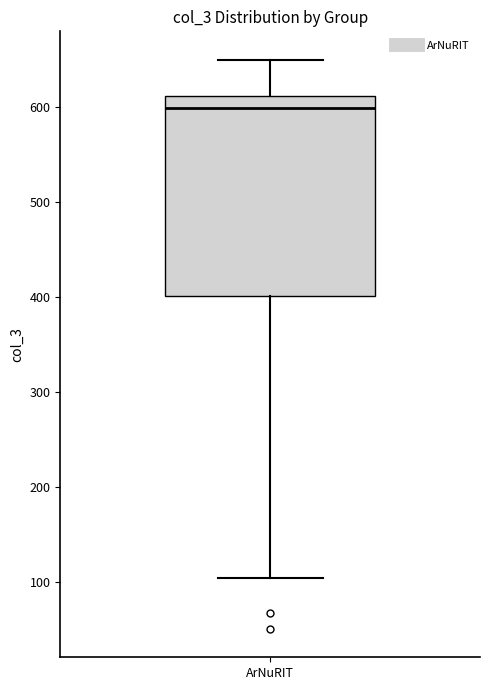

Read this box plot against the y-axis: the position of the median line, the range covered by the box, and the ends of both whiskers. The values are not printed on the chart, so give them approximately, as read against the axis.

median 600, box 400 to 610, whiskers 100 to 650